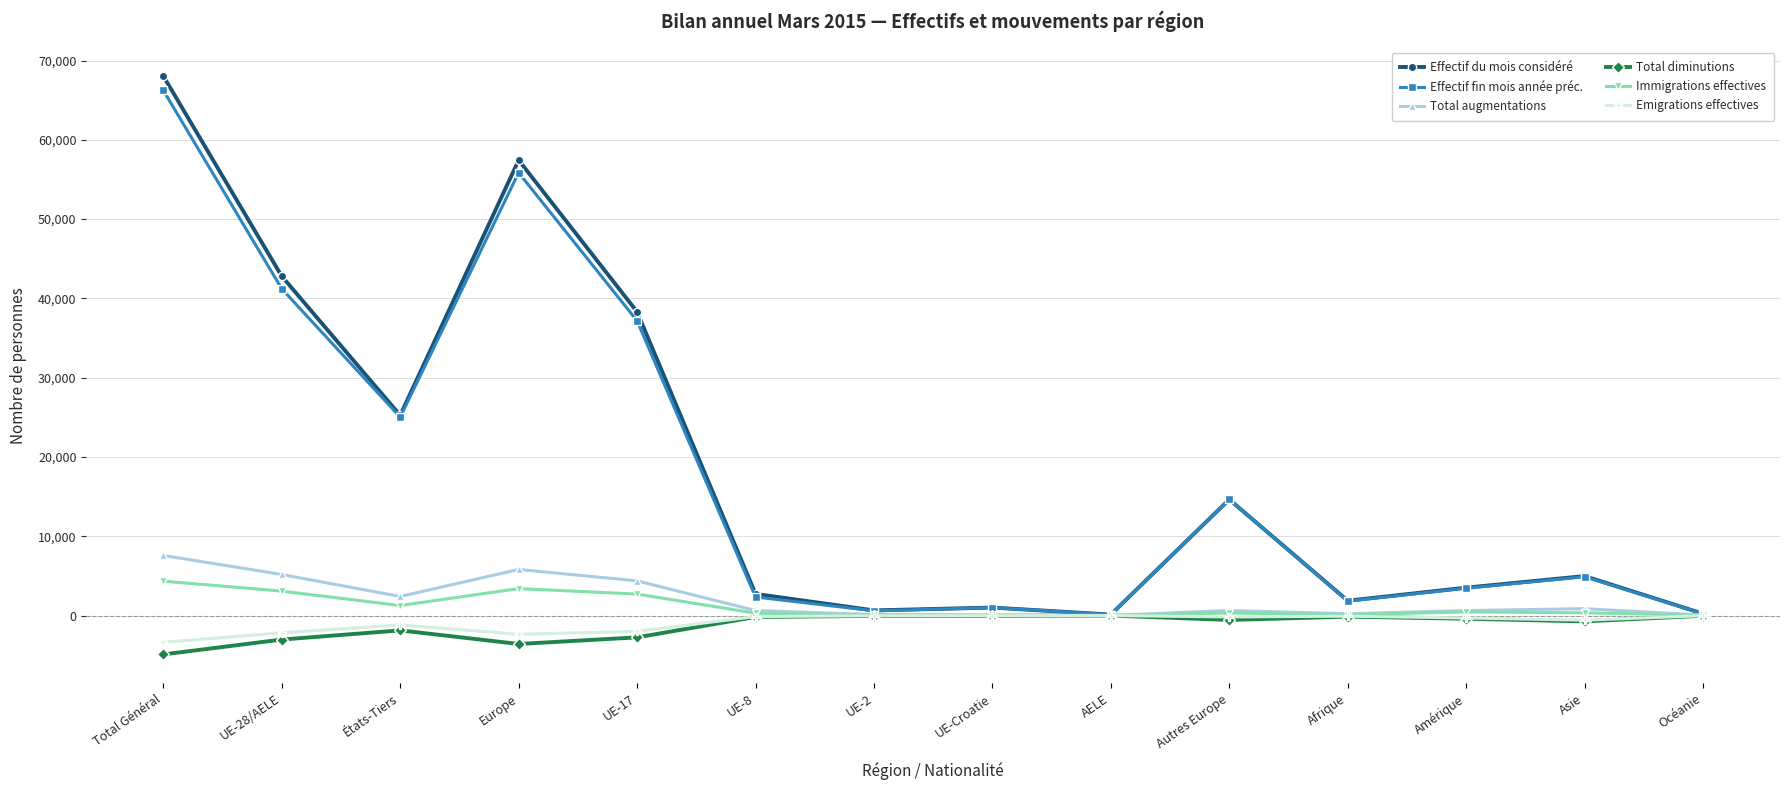

What is the value of the Effectif du mois considéré point at the 3rd from the left?

25247